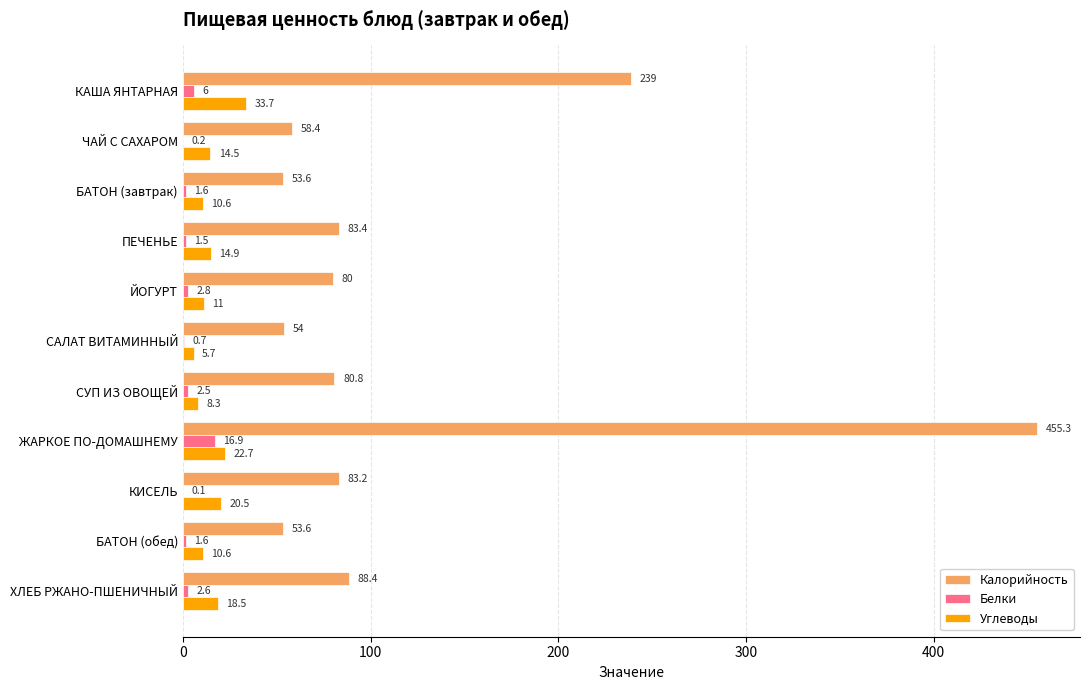

What is the sum of all Углеводы values?

171.0